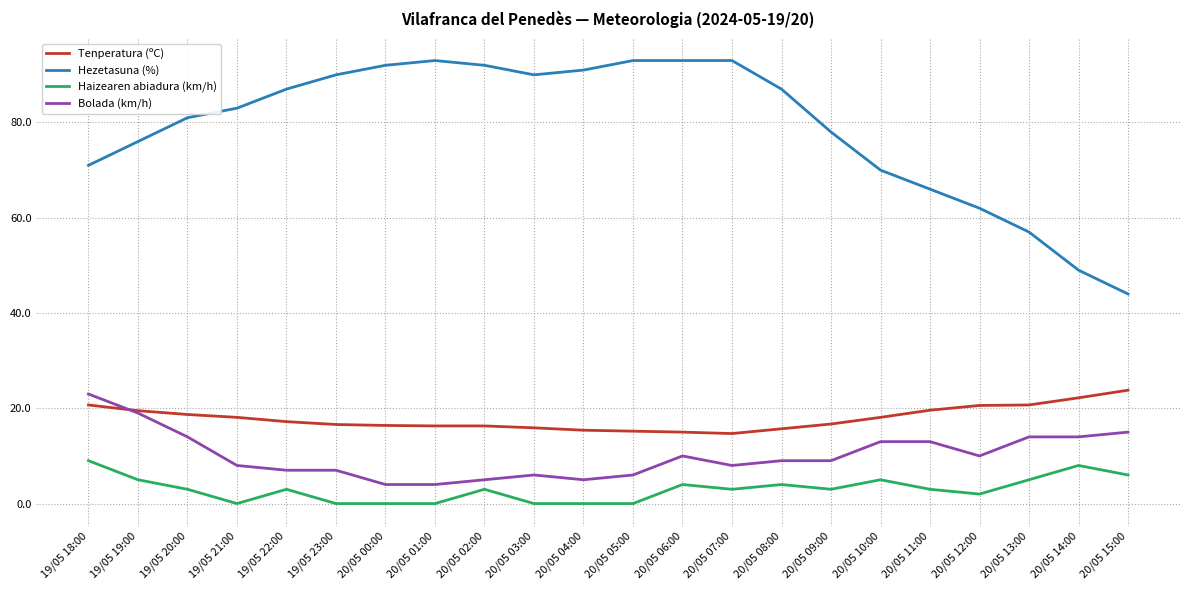

The Tenperatura (ºC) series shows 16.3 at 20/05 02:00. True or false?

True